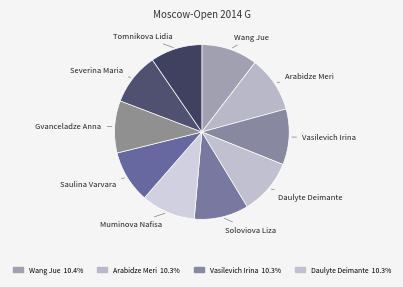

How many segments does this pie chart have?

10